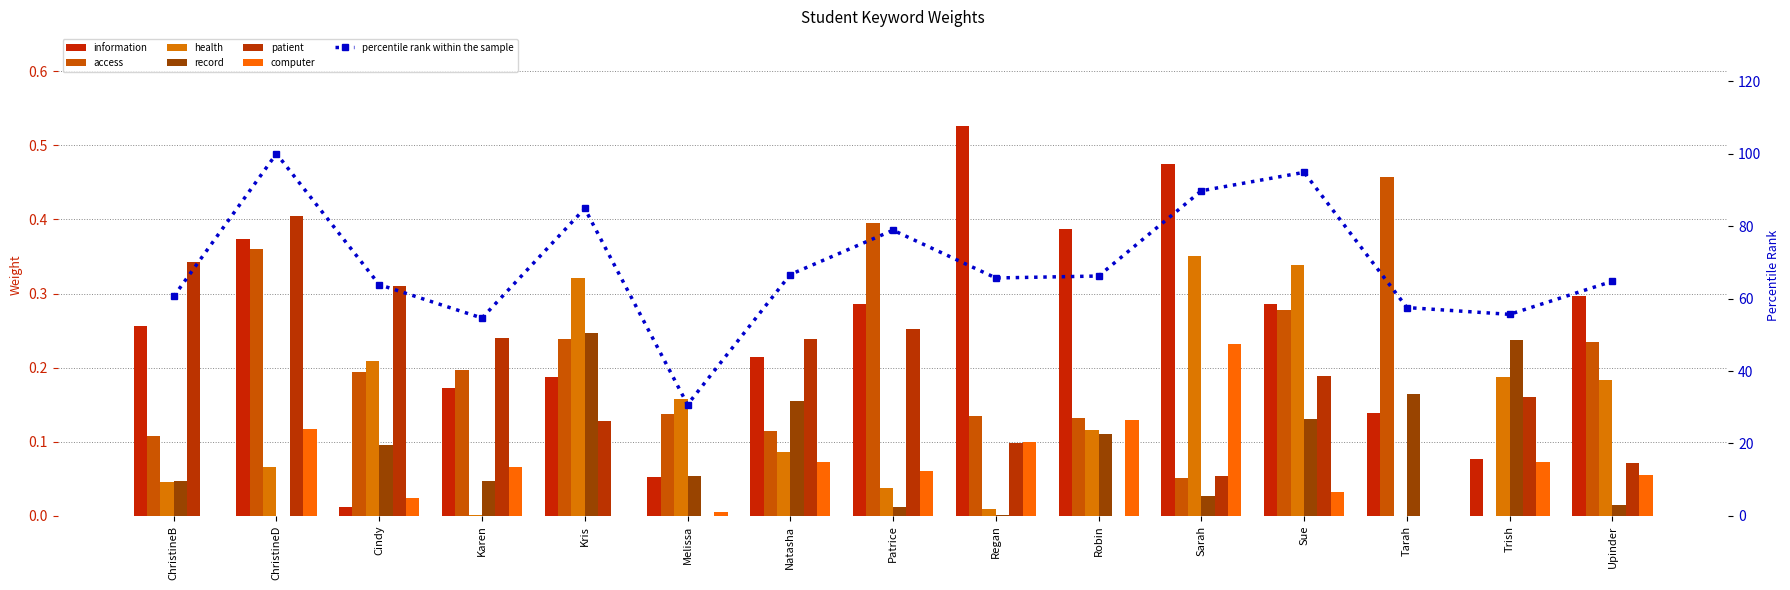

What is the difference between the maximum and minimum values in the computer series?

0.2